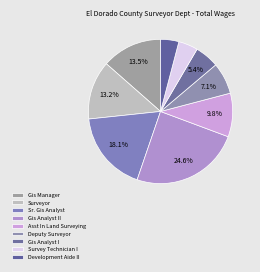

Count the number of slices in the pie.

9